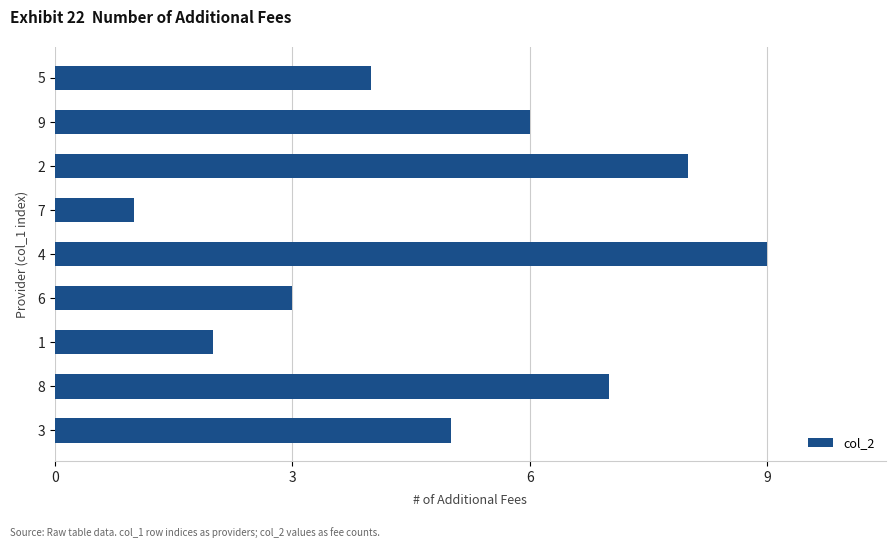

What is the sum of all values?

45